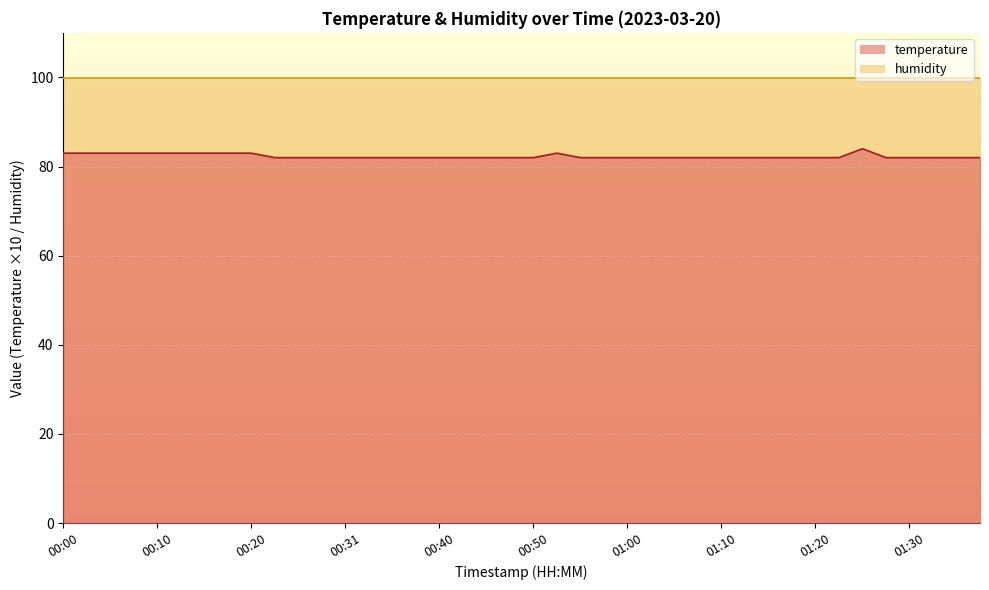

What value does the data have at 00:28?

82